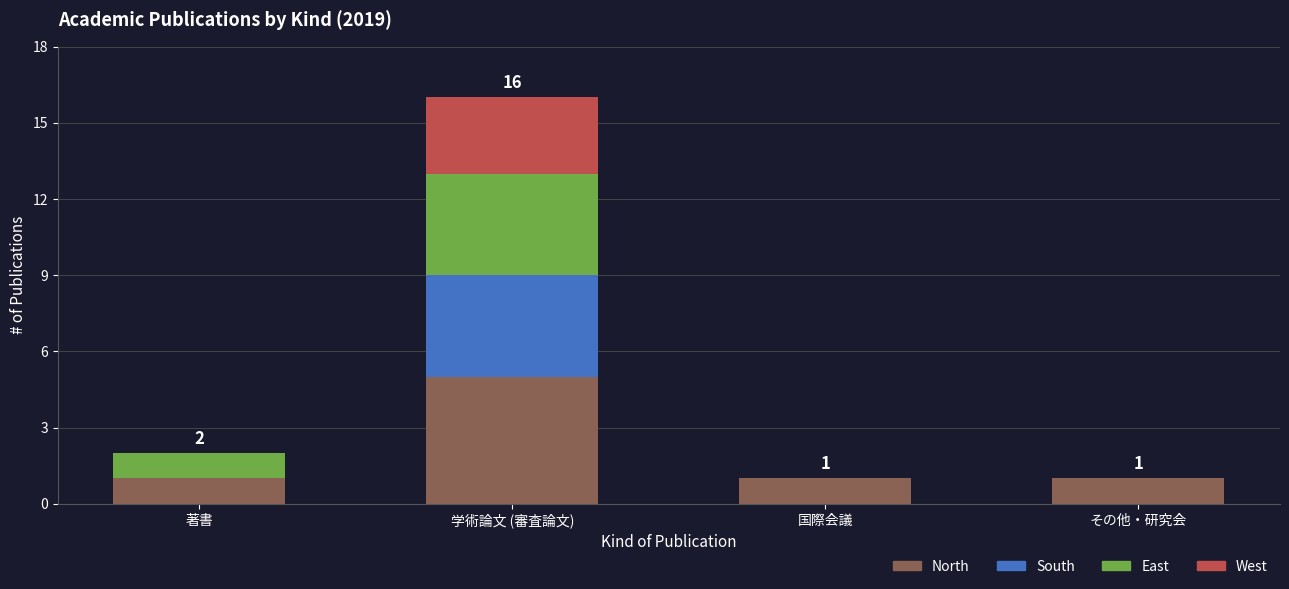

At which category is the sum across all series the highest?

学術論文 (審査論文)